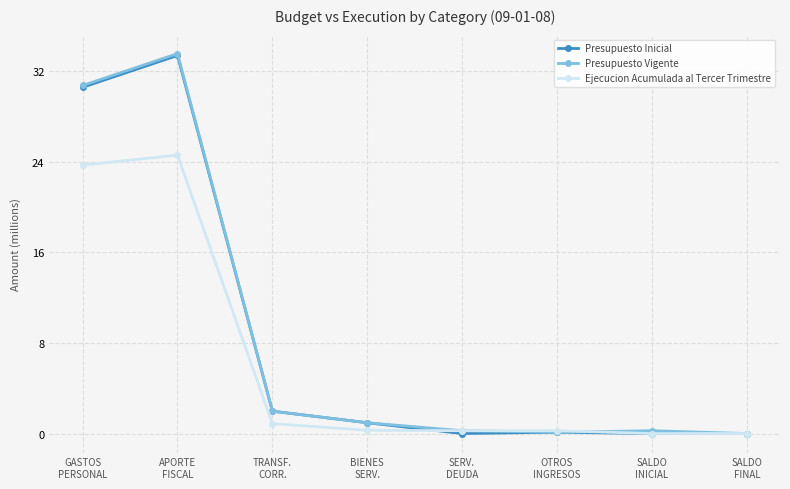

What is the sum of all Presupuesto Inicial values?

67.0